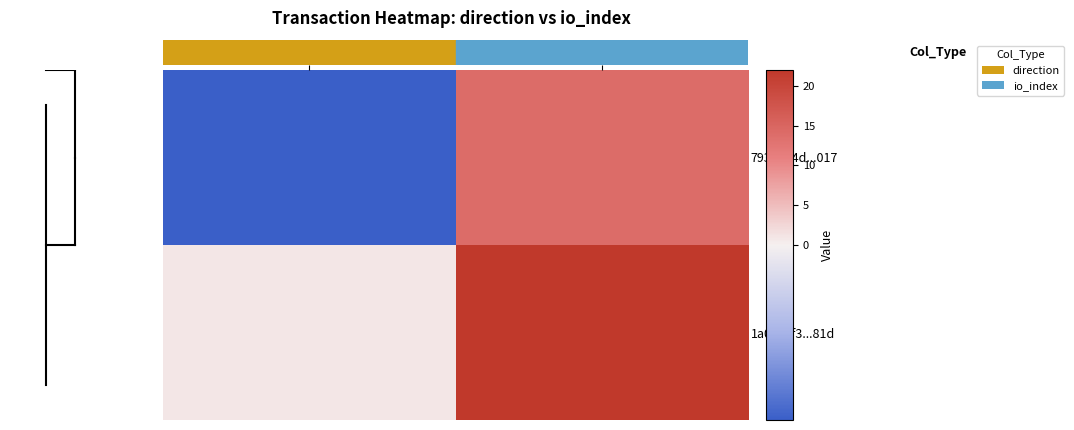

How many distinct data groups are displayed?

2